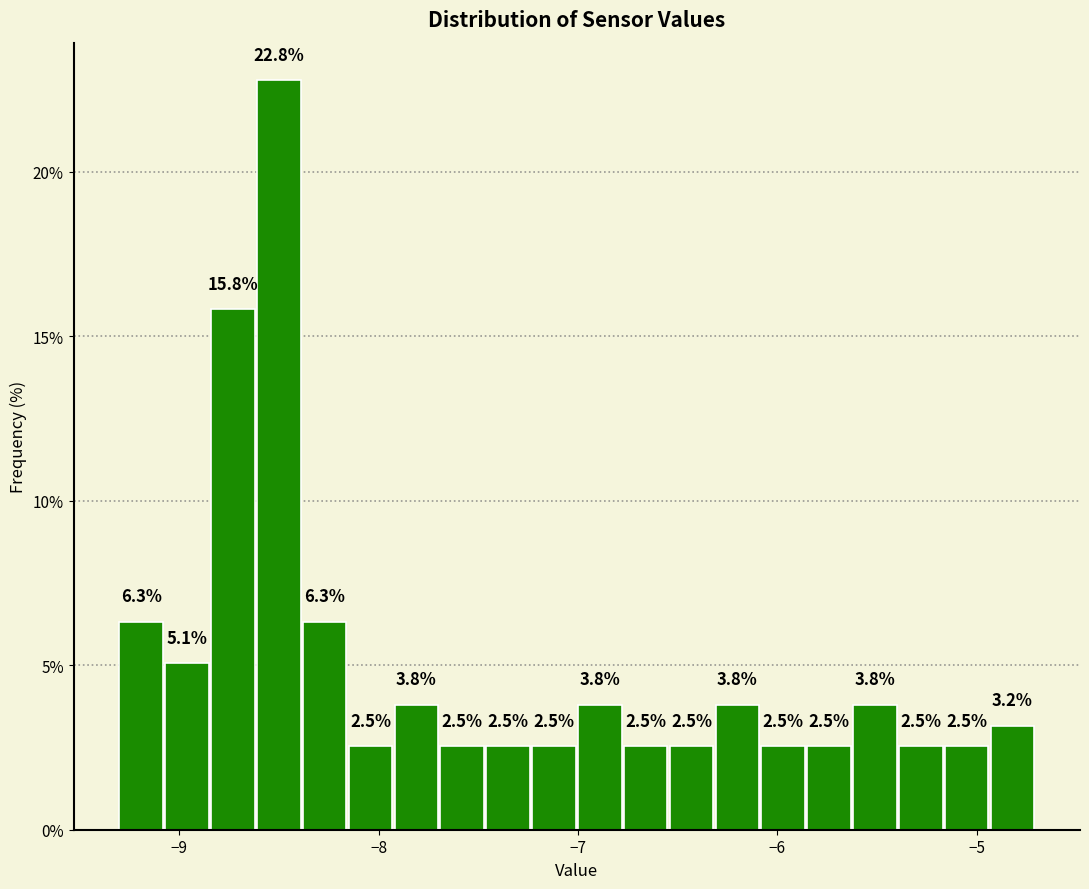

Around what value on the x-axis is the tallest bar? Give the approximate position of its centre, as read against the axis.

-8.5